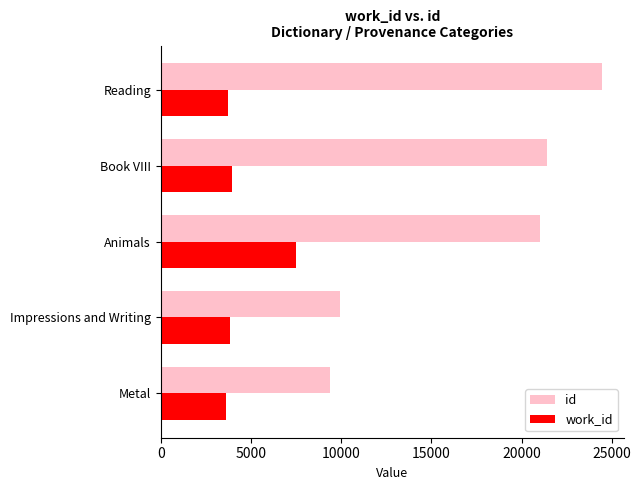

List the series in order of their peak value, highest first.

id, work_id